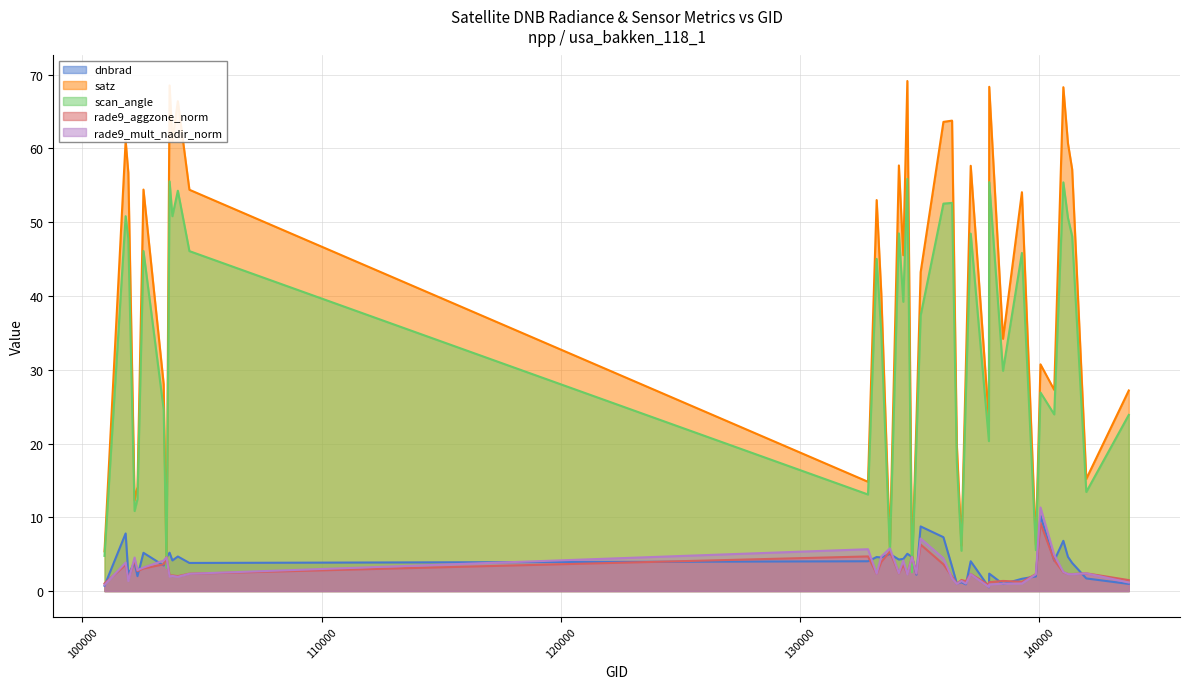

What is the greatest value displayed?

69.1